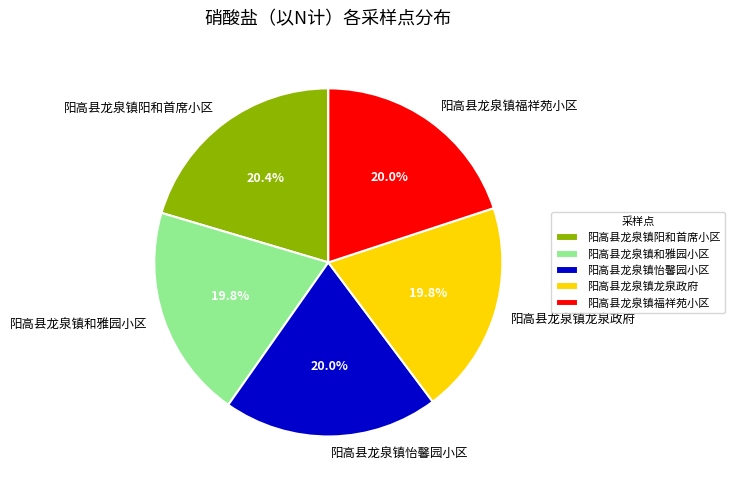

To the nearest percent, what is the difference between the largest and smallest slice percentages?

1%